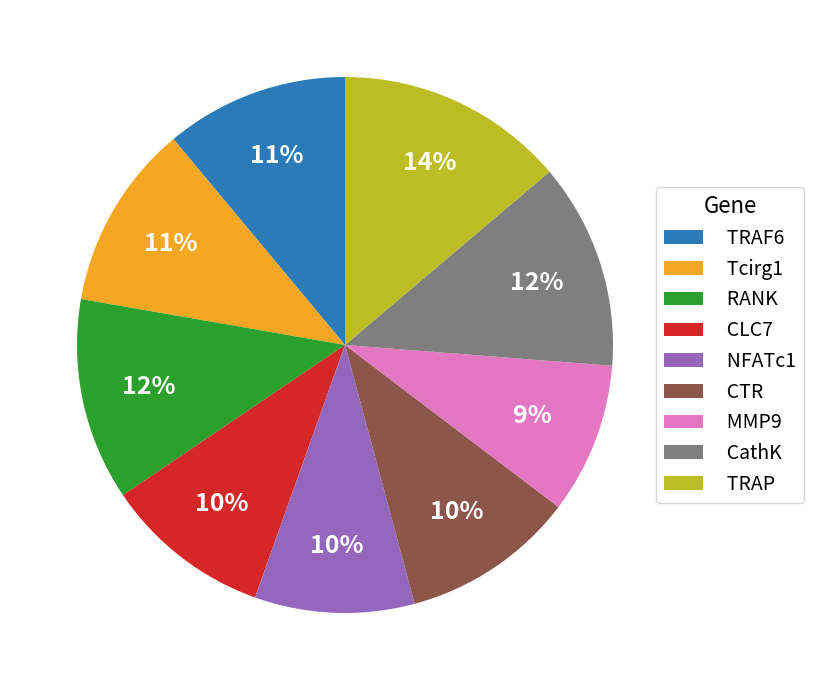

Combined, do MMP9 and RANK account for over 50%?

No